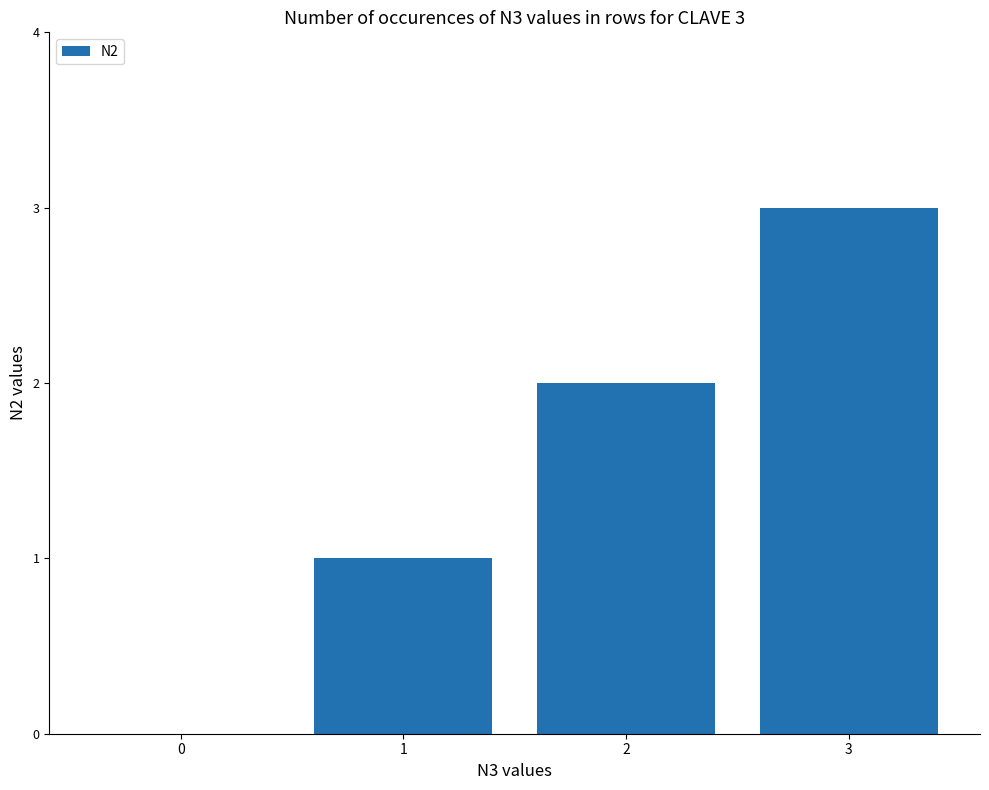

What is the sum of all values?

6